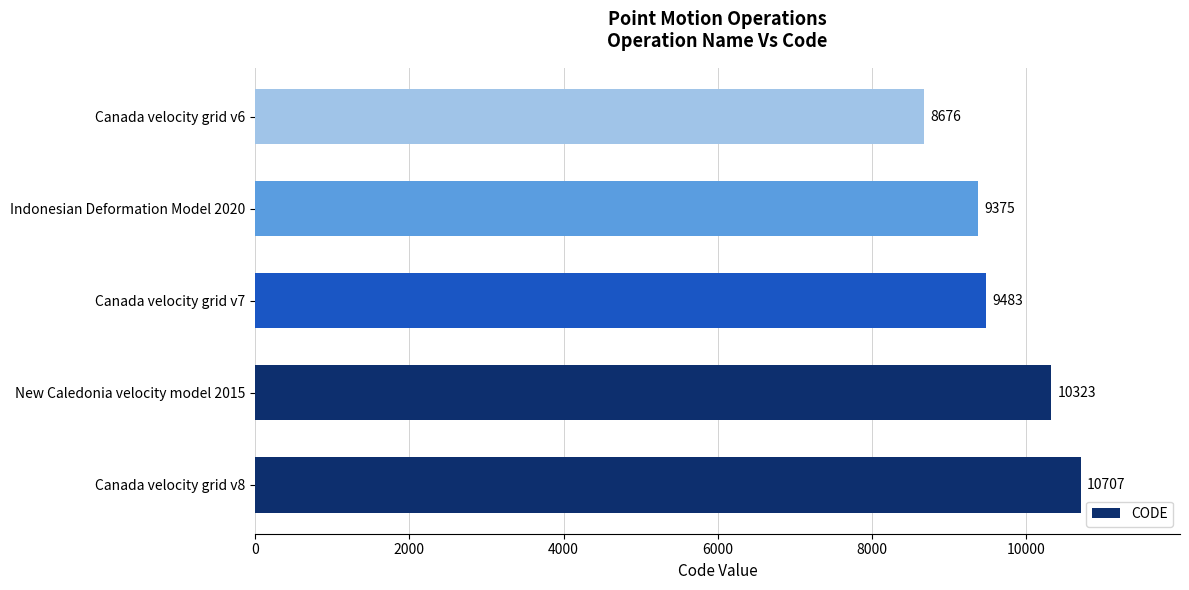

What is the difference between the maximum and minimum values?

2031